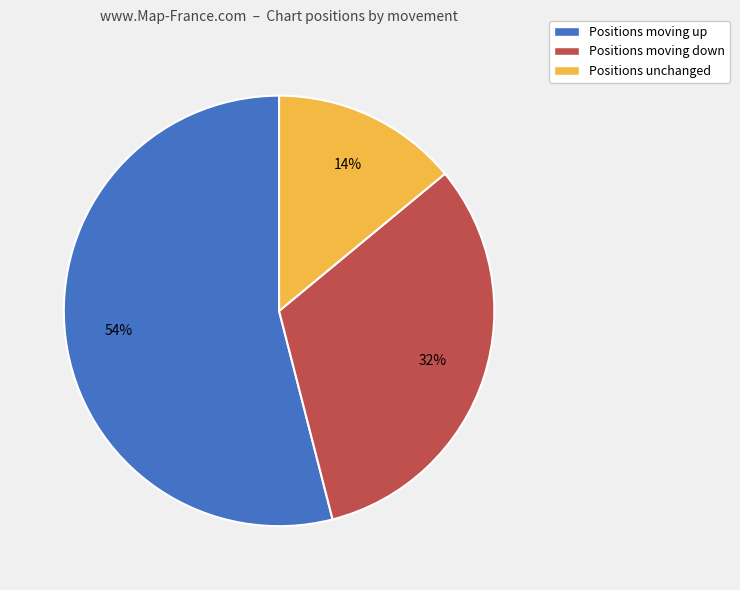

To the nearest percent, what is the average slice percentage?

33%